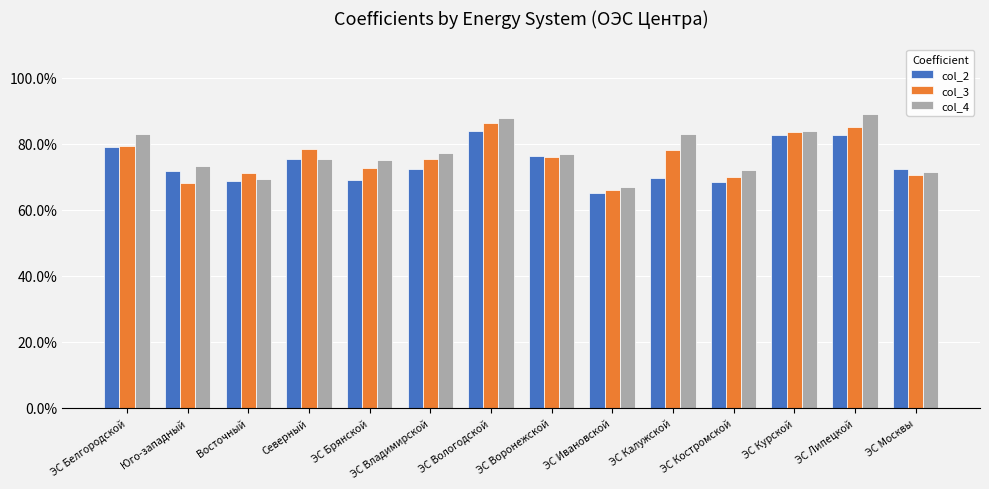

Which has a higher value, Восточный or ЭС Белгородской?

ЭС Белгородской